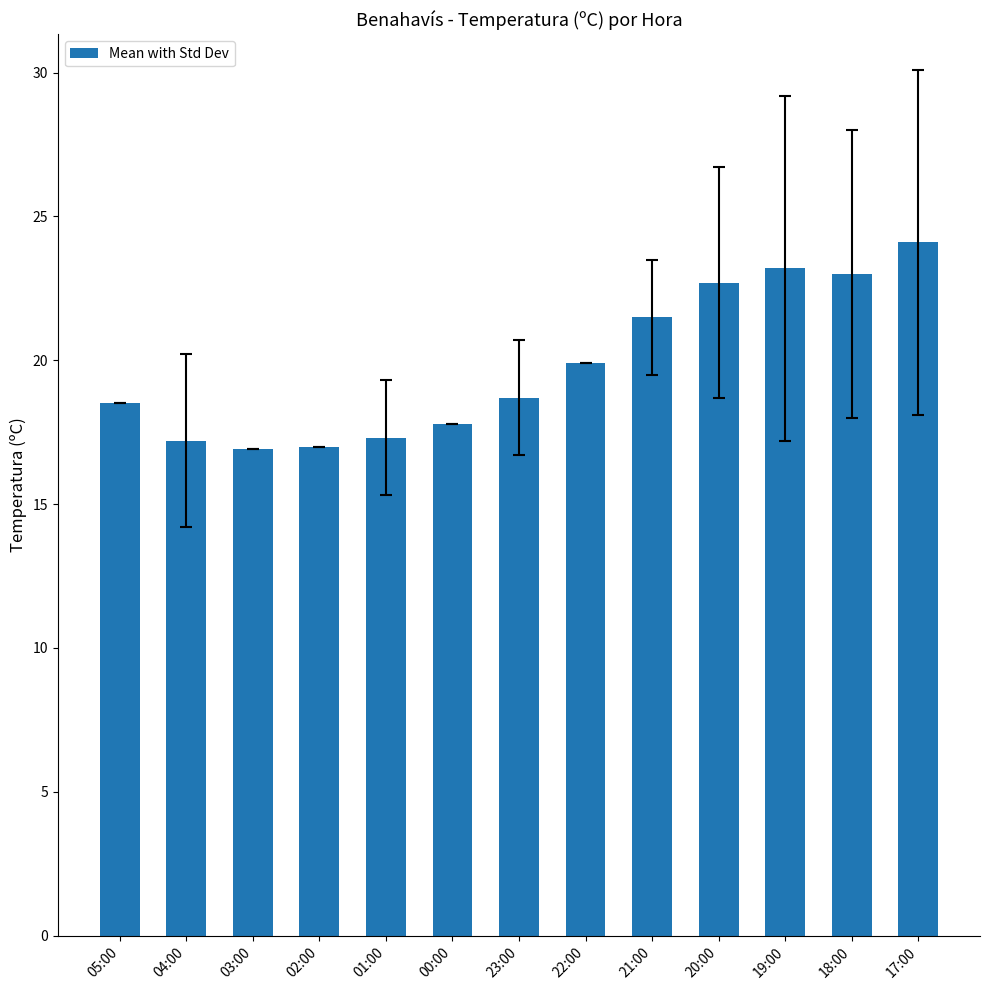

The chart shows a value of 9.9 at 02:00. True or false?

False